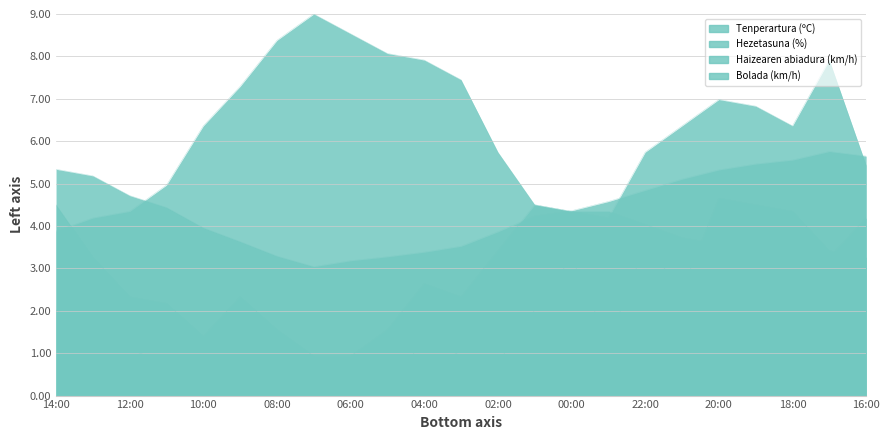

How many data points in Tenperartura (ºC) are above 4?

14